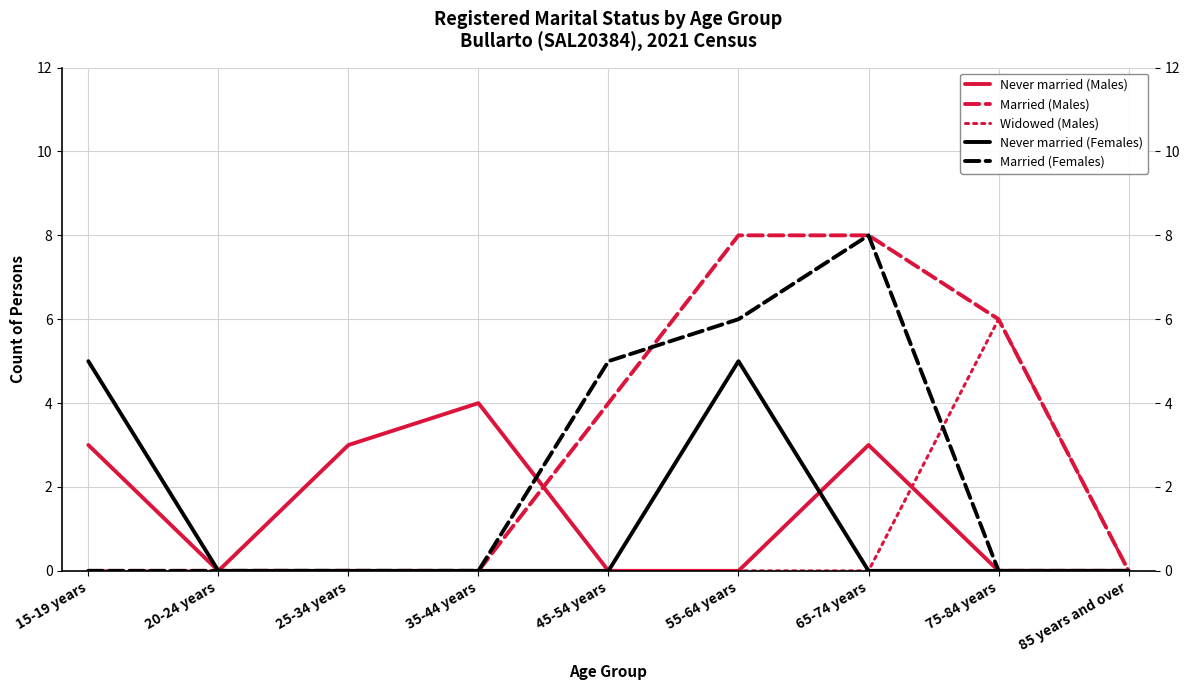

Which series has the largest total across all categories?

Married (Males)